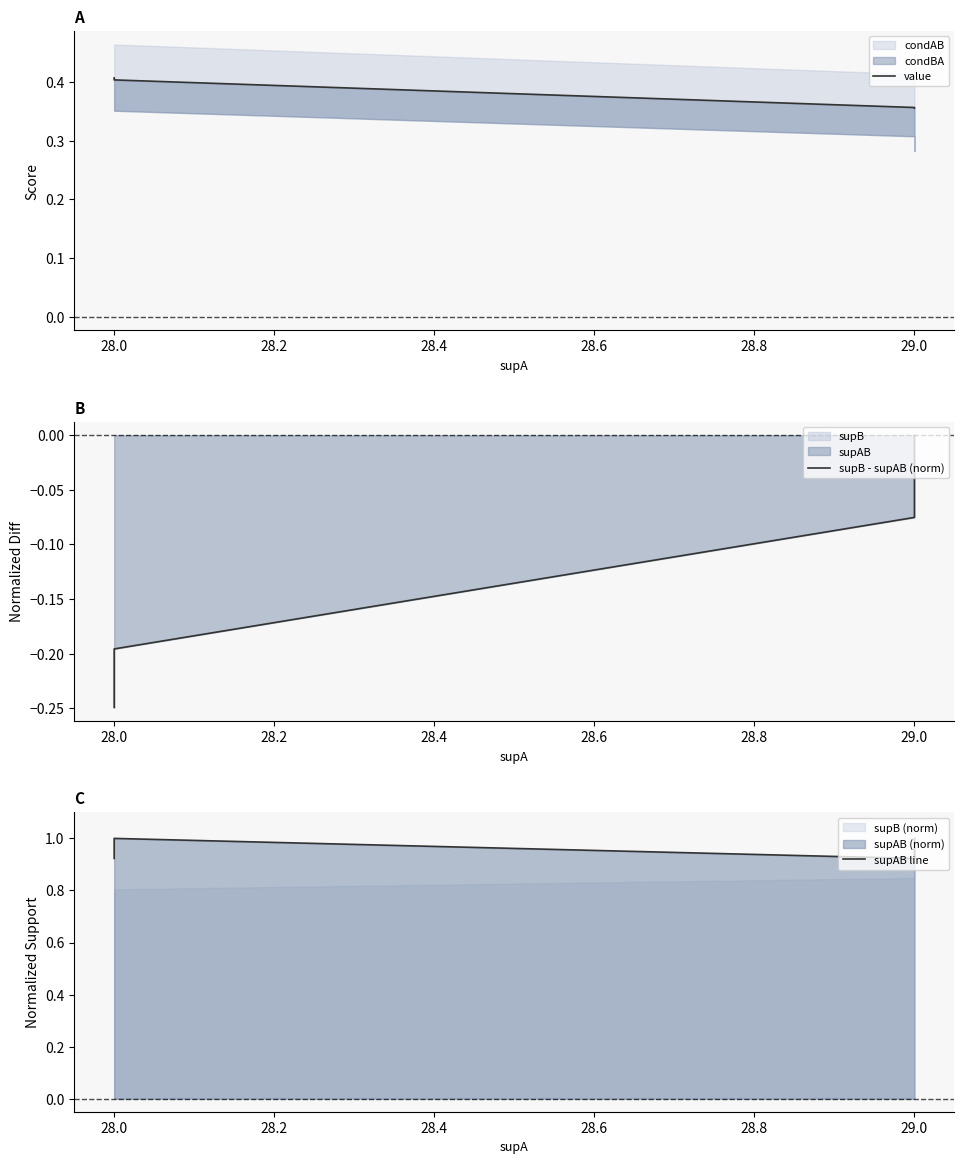

How many lines are shown in the chart?

3